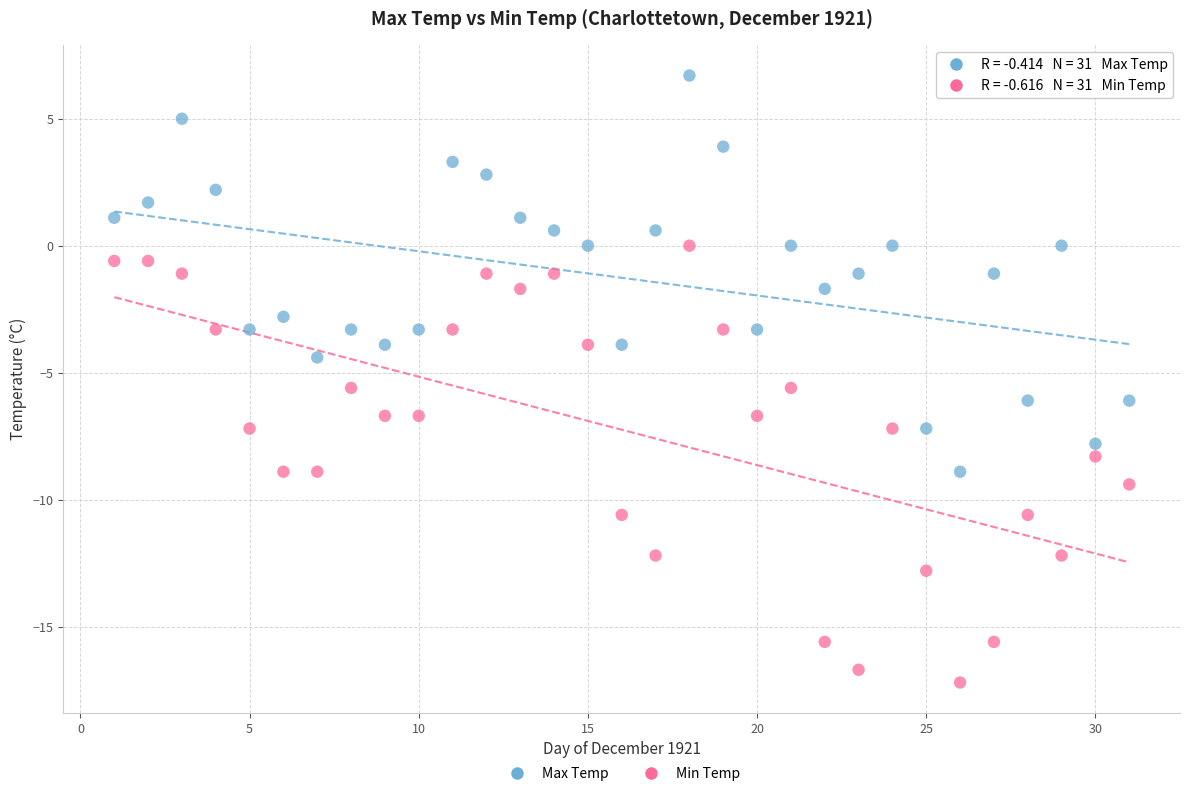

Across all data points, what is the range of X values (max minus min)?

30.0